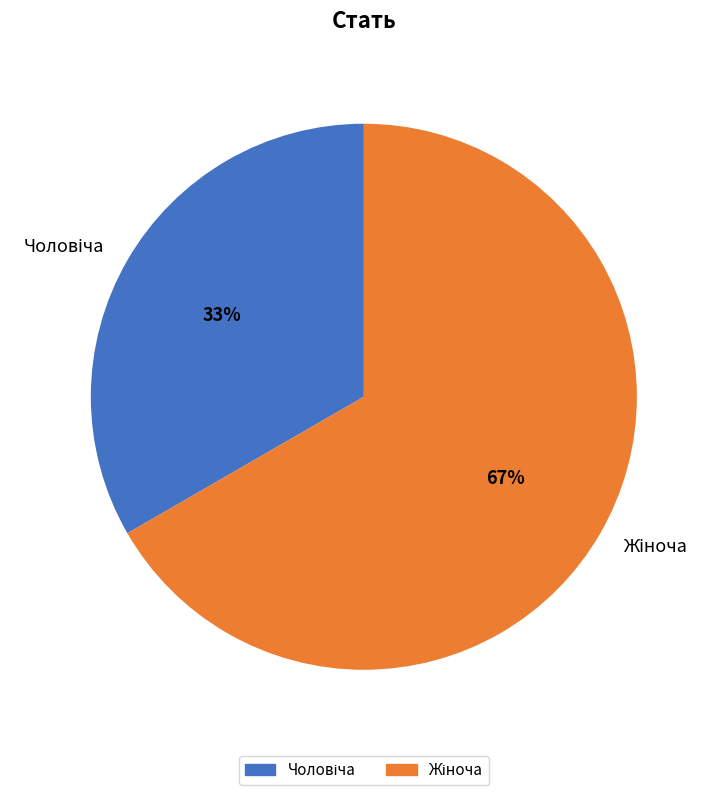

Is there any slice that represents more than half of the pie?

Yes